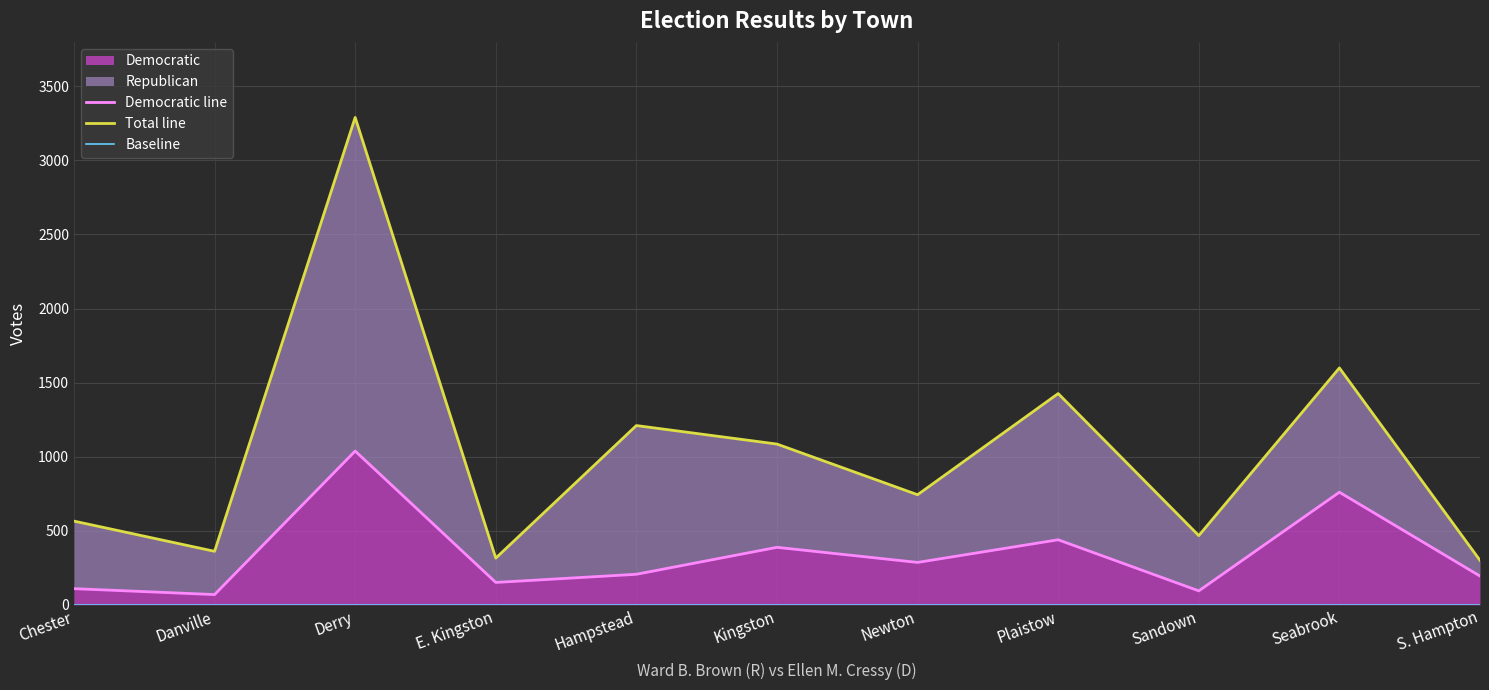

The Democratic series shows 167 at Kingston. True or false?

False